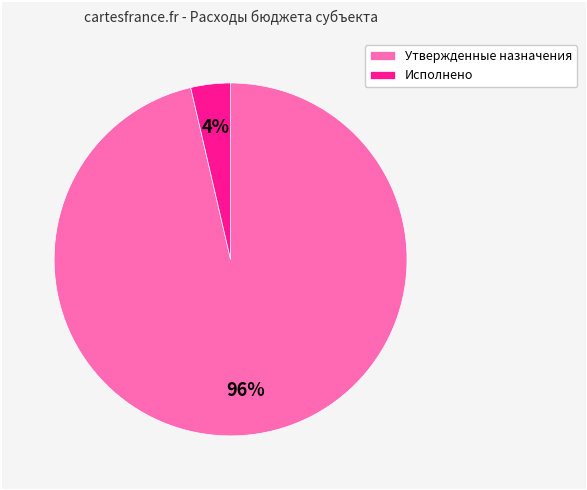

To the nearest percent, what percentage of the pie is Утвержденные назначения?

96%